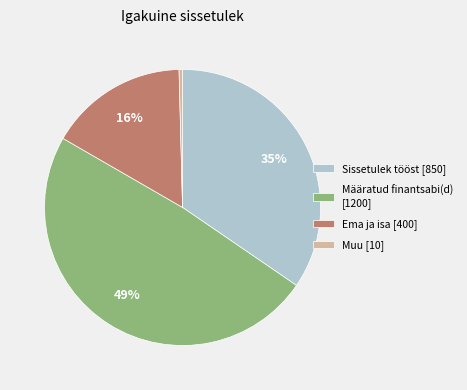

The Määratud finantsabi(d) slice represents 54% of the pie. True or false?

False